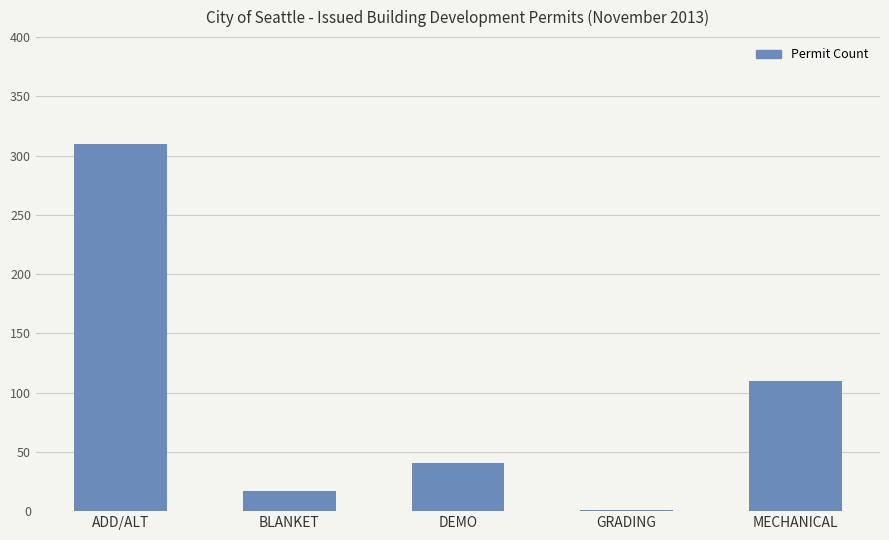

What is the greatest value displayed?

310